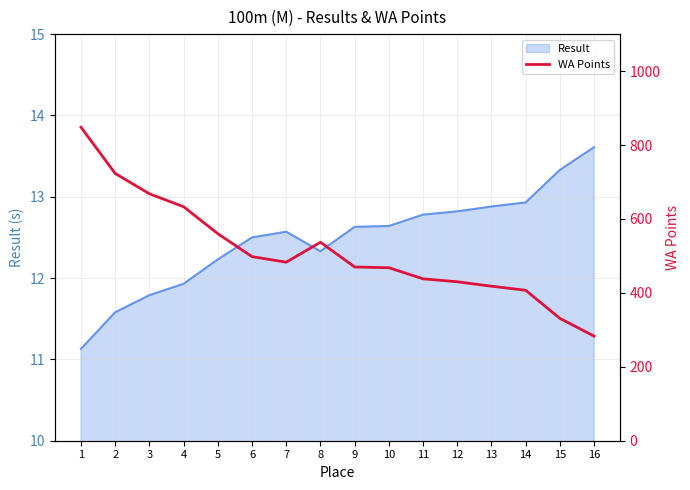

The chart shows a value of 189 at 10. True or false?

False